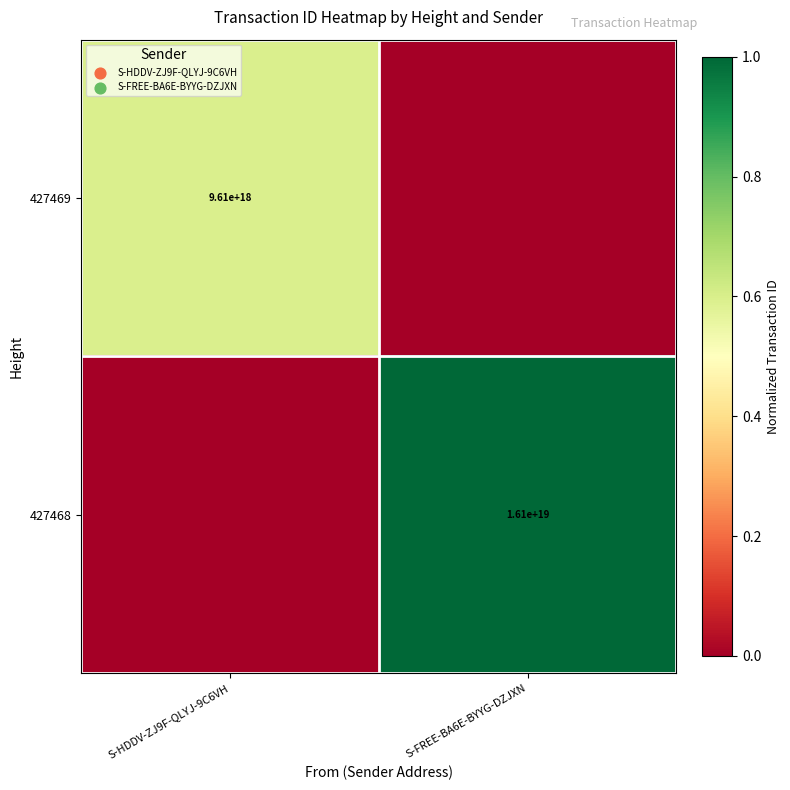

Between S-FREE-BA6E-BYYG-DZJXN and S-HDDV-ZJ9F-QLYJ-9C6VH, which is larger?

S-HDDV-ZJ9F-QLYJ-9C6VH